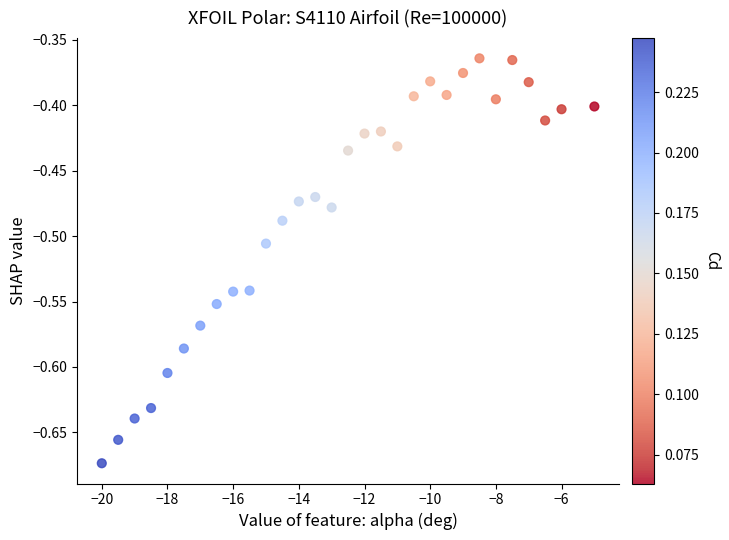

What is the range of Y values (max minus min)?

0.3